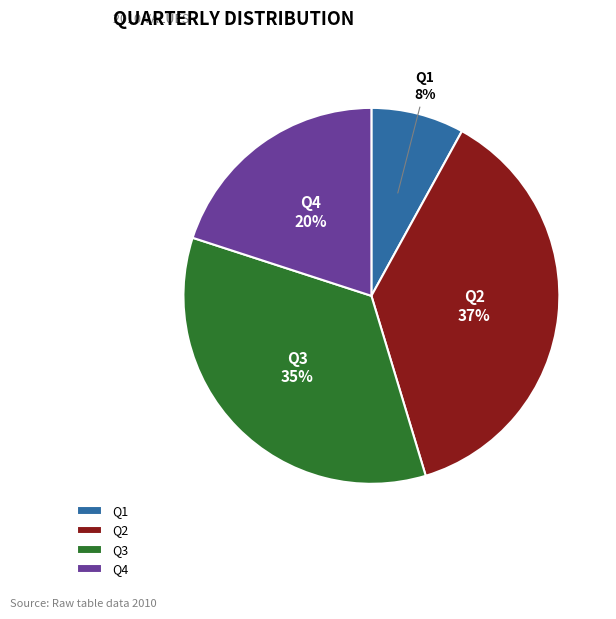

To the nearest percent, what is the difference between the Q1 and Q3 slice percentages?

27%